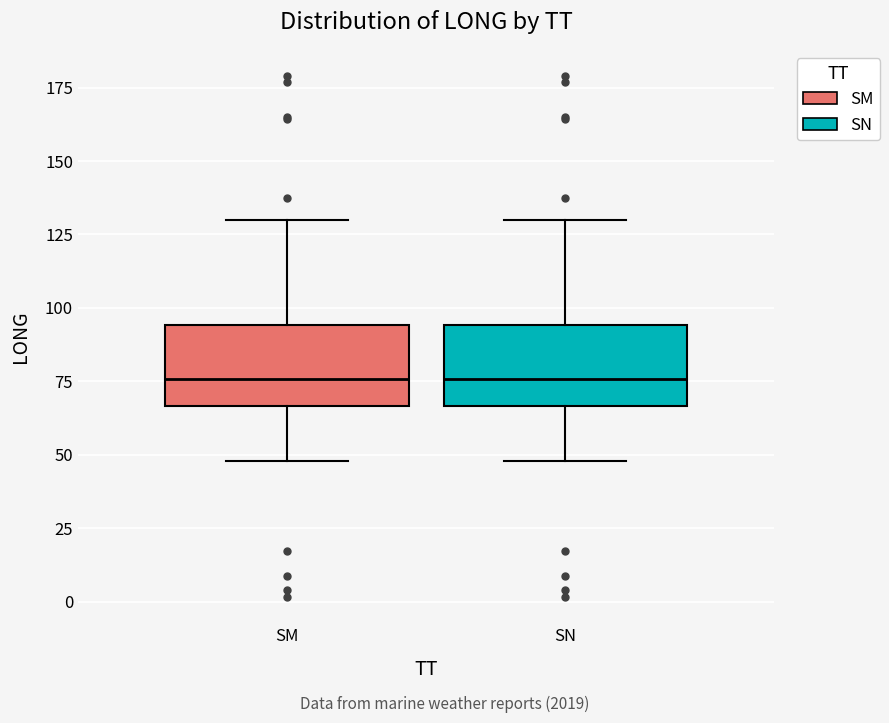

Reading left to right, transcribe this box plot: for each box, give where its median line is, the range the box spans, and where its two whiskers end, as read against the y-axis. The values are not printed on the chart, so give them approximately, as read against the axis.

SM: median 75, box 65 to 95, whiskers 50 to 130
SN: median 75, box 65 to 95, whiskers 50 to 130